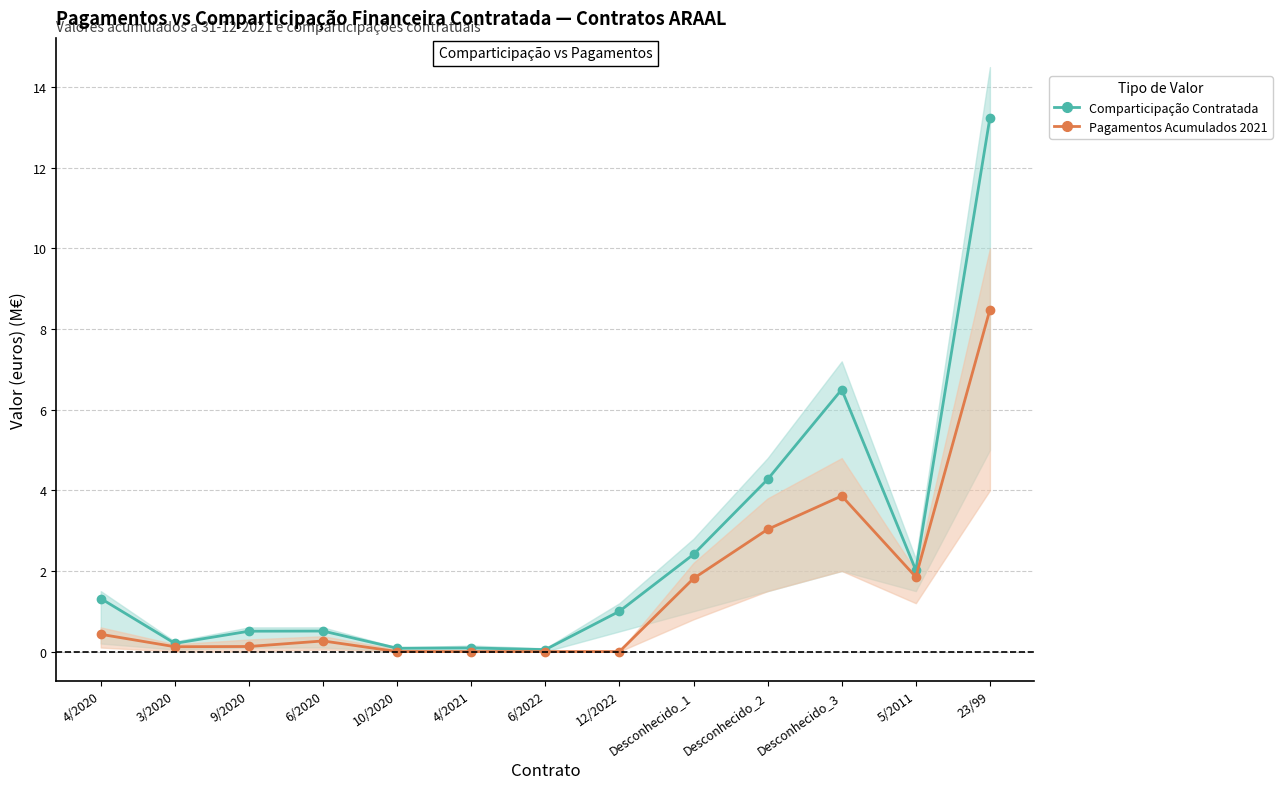

True or false: Pagamentos Acumulados 2021 and Comparticipação Contratada intersect in this chart.

False